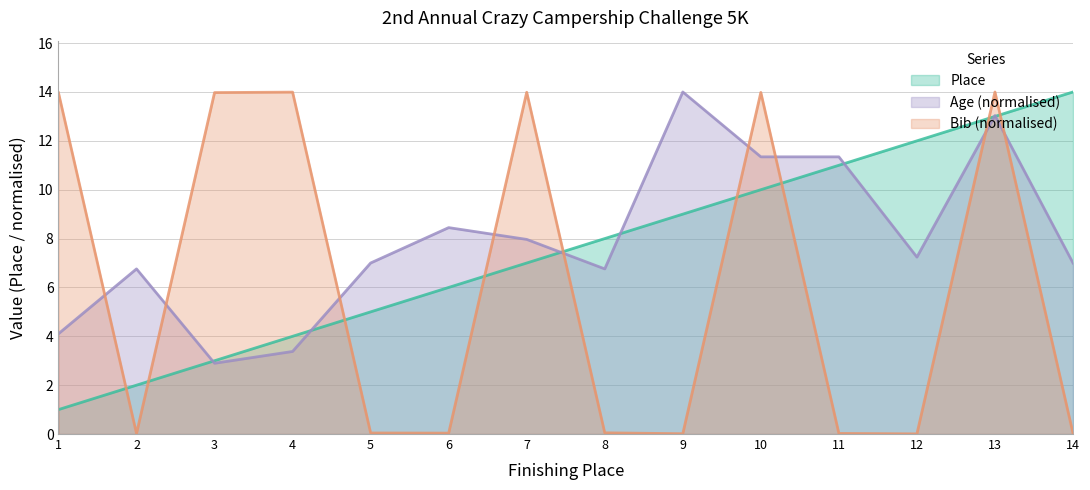

How many lines are shown in the chart?

3